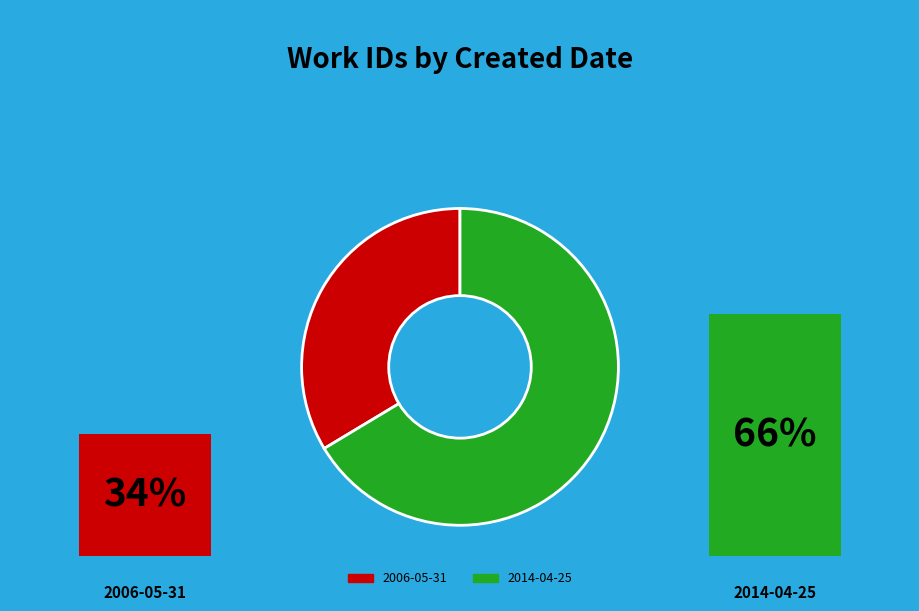

How many slices are in this pie chart?

2